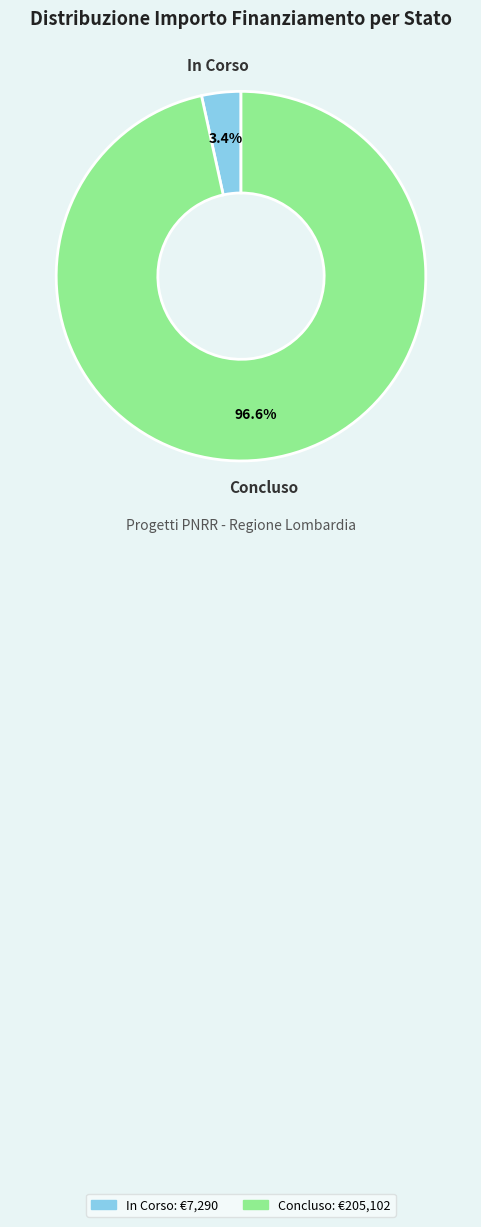

Approximately how many times larger is the value at In Corso compared to Concluso?

0.0